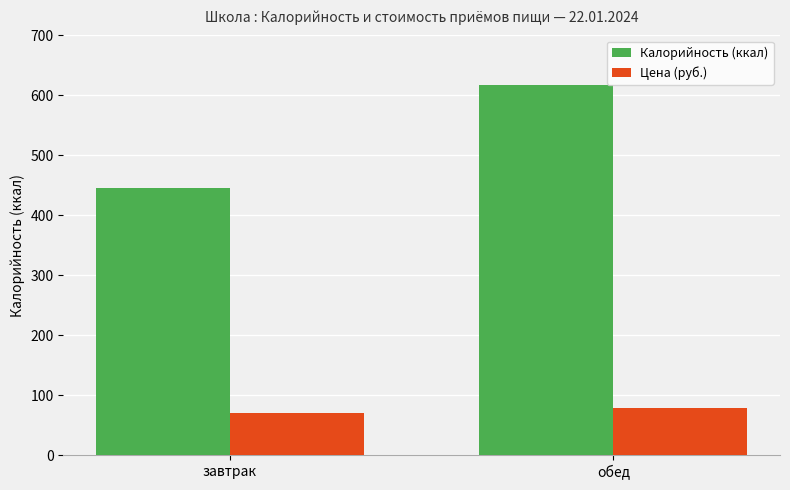

At which label does Цена (руб.) reach its minimum?

завтрак